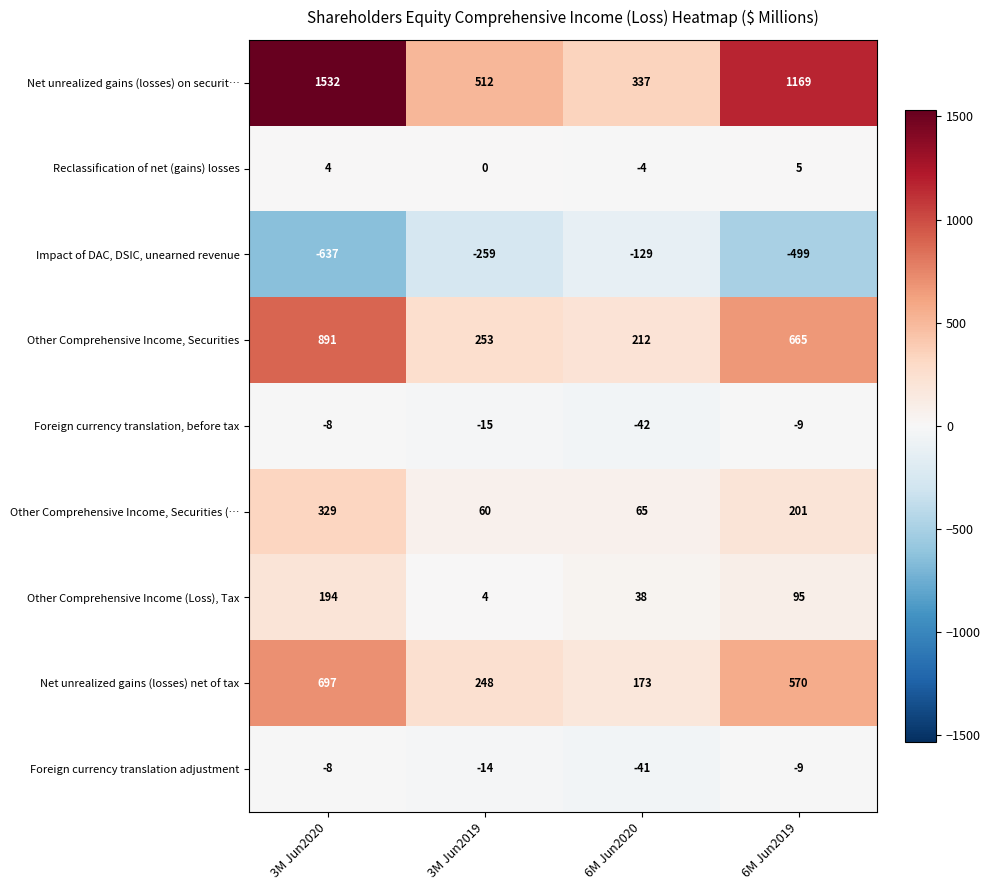

The Other Comprehensive Income (Loss), Tax series shows 95 at 6M Jun2019. True or false?

True